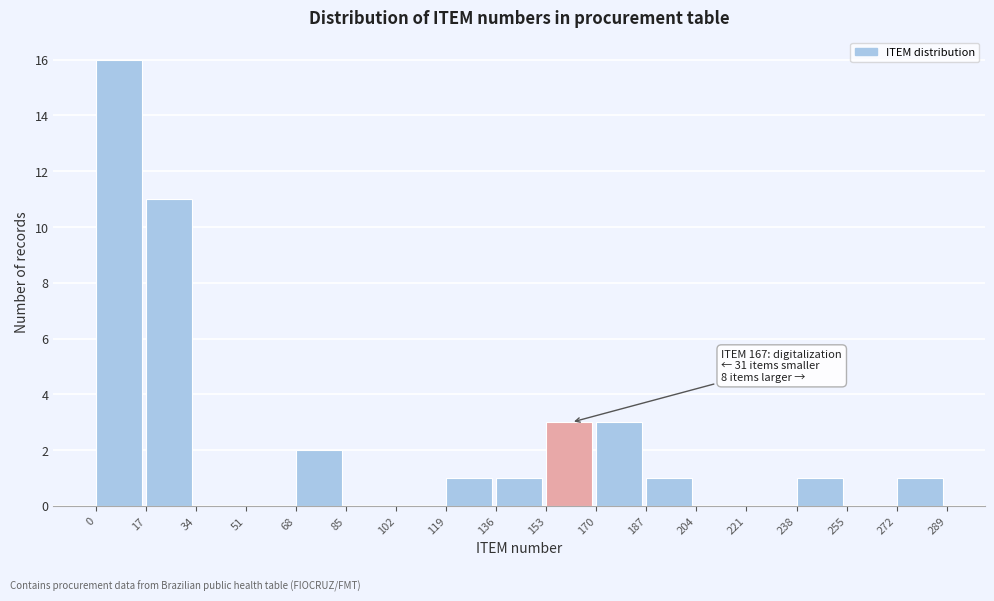

Which range on the x-axis has the tallest bar?

0 to 17